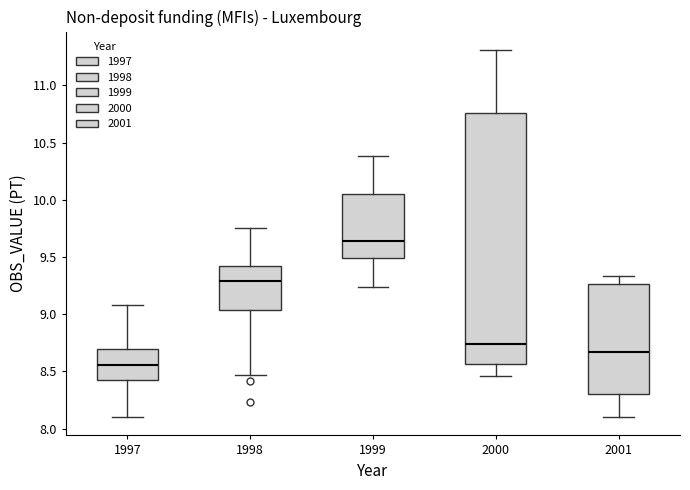

Which box's median line is the highest?

1999